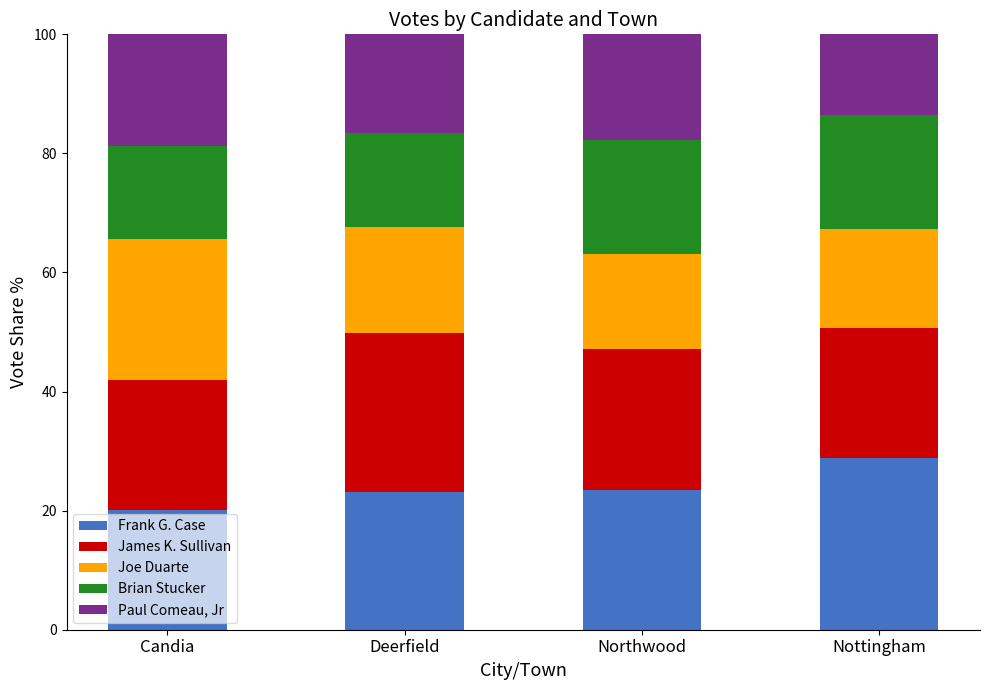

What is the highest value of the Frank G. Case series?

28.8